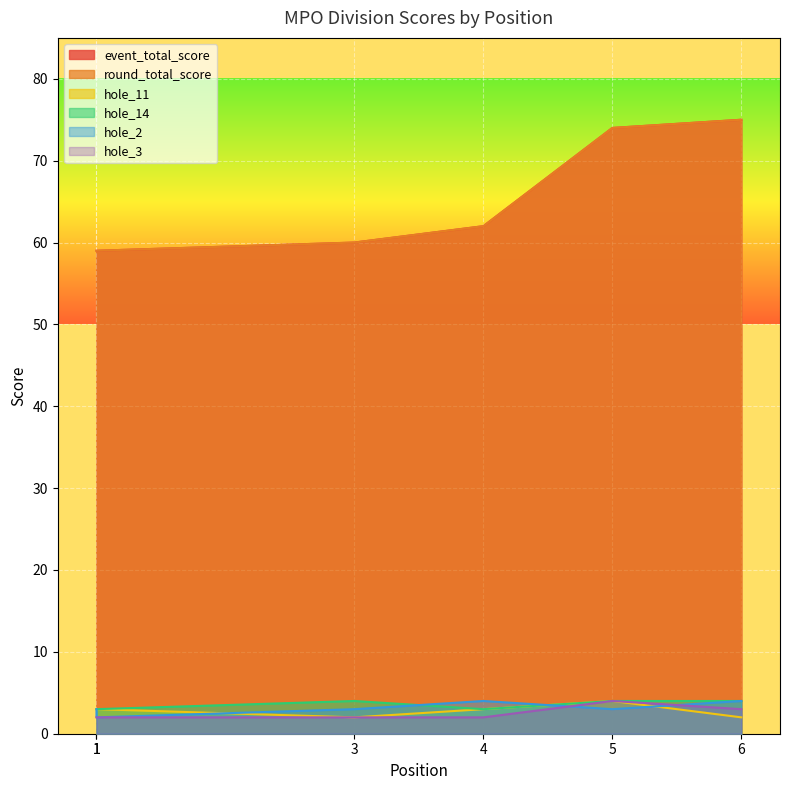

The value of hole_14 at 3 is 2. True or false?

False